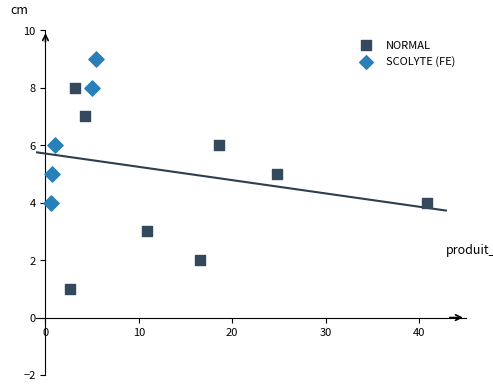

Which series contains the highest Y value?

SCOLYTE (FE)